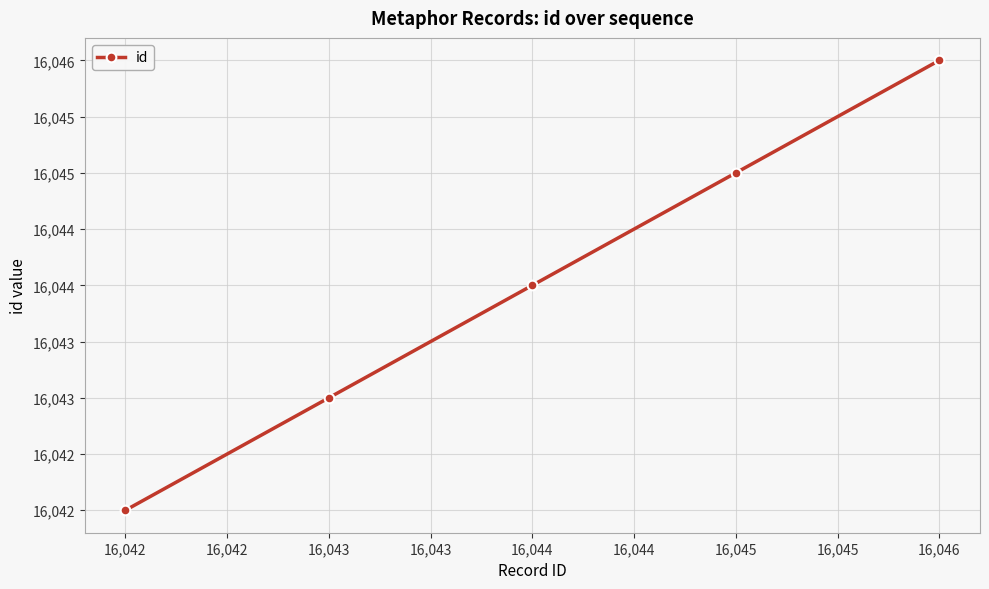

What is the value of the 4th point from the left?

16045